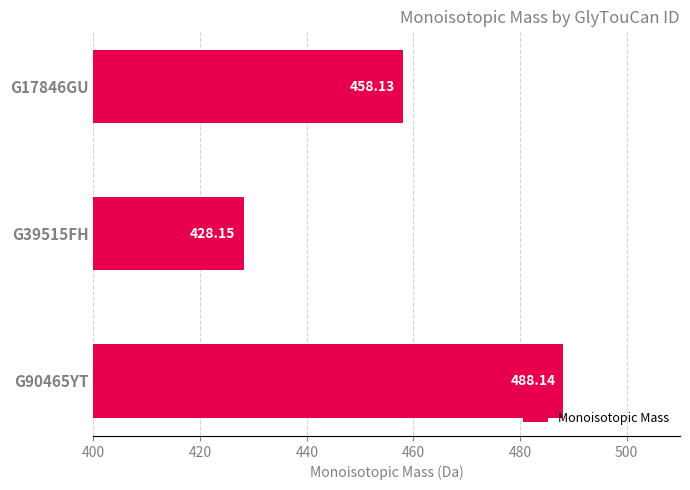

Rank the categories by value from highest to lowest.

G90465YT, G17846GU, G39515FH